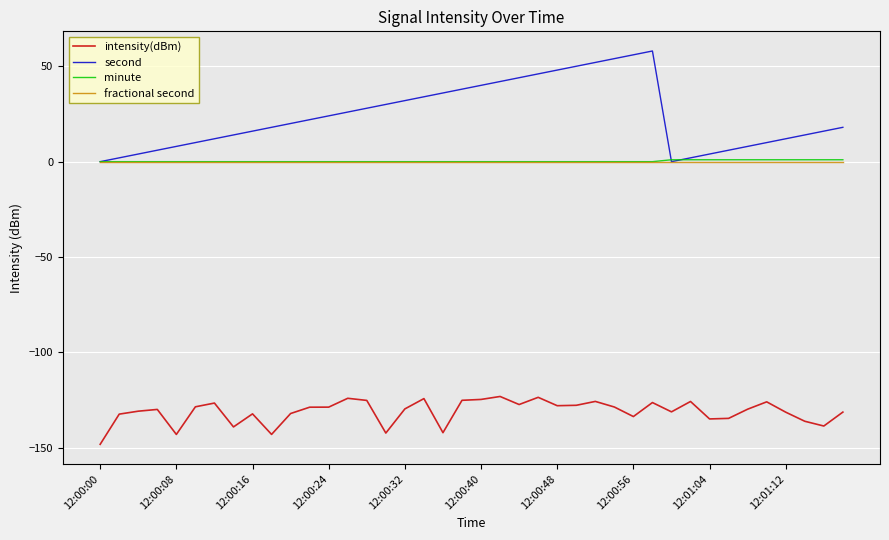

What is the lowest value of the intensity(dBm) series?

-148.1